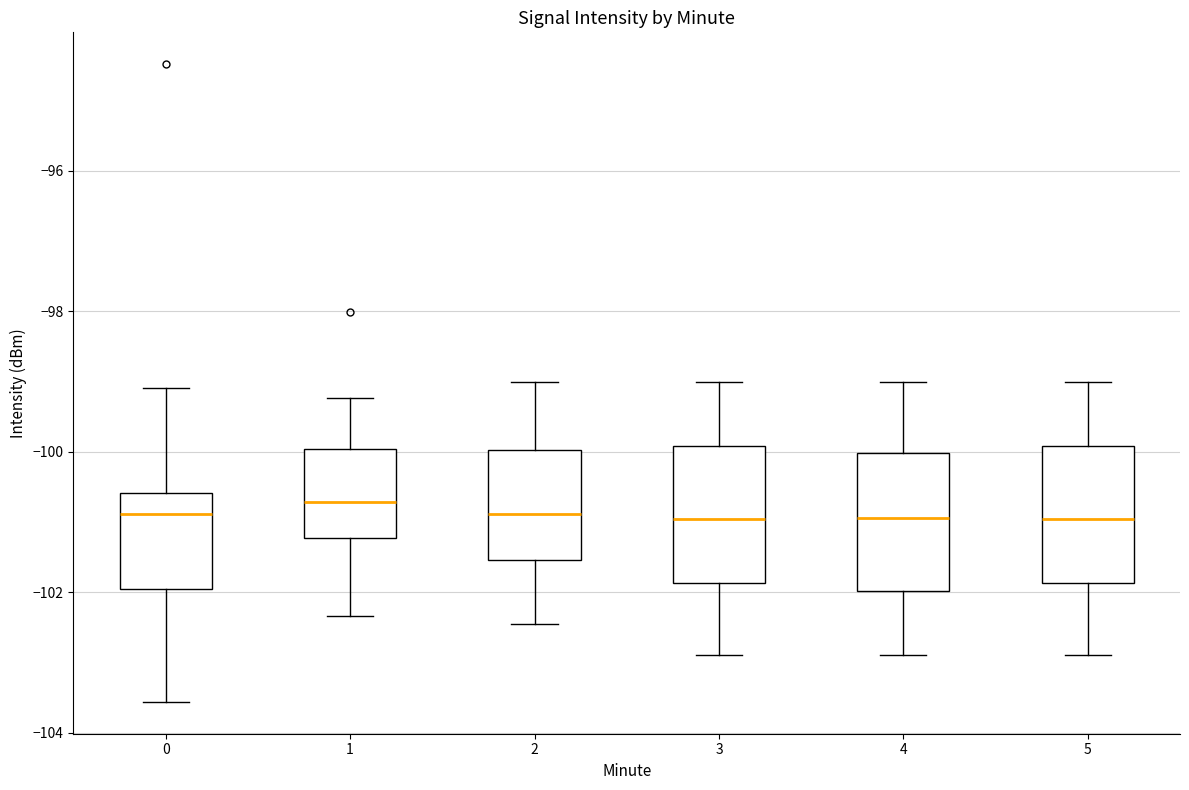

Reading left to right, read every box against the y-axis: the position of its median line, the range the box covers, and the ends of its whiskers. The values are not printed on the chart, so give them approximately, as read against the axis.

0: median -100.8, box -102.0 to -100.6, whiskers -103.6 to -99.0
1: median -100.8, box -101.2 to -100.0, whiskers -102.4 to -99.2
2: median -100.8, box -101.6 to -100.0, whiskers -102.4 to -99.0
3: median -101.0, box -101.8 to -100.0, whiskers -102.8 to -99.0
4: median -101.0, box -102.0 to -100.0, whiskers -102.8 to -99.0
5: median -101.0, box -101.8 to -100.0, whiskers -103.0 to -99.0